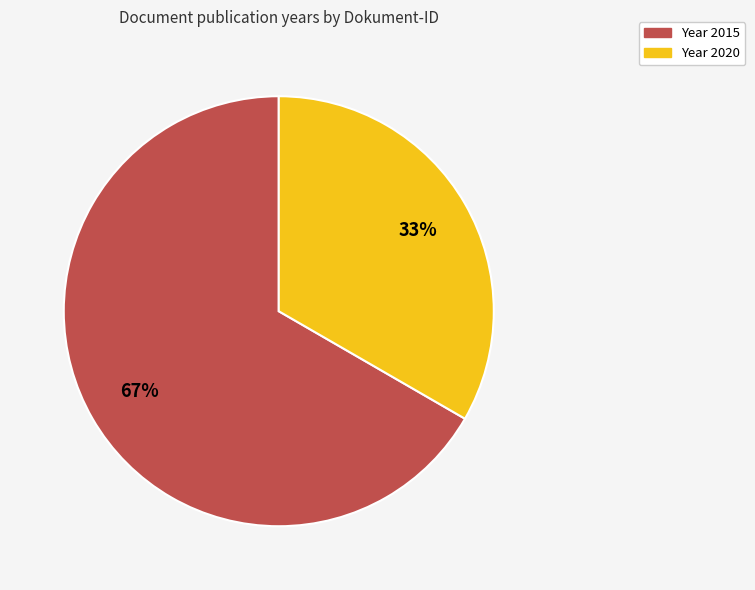

To the nearest percent, what is the average slice percentage?

50%